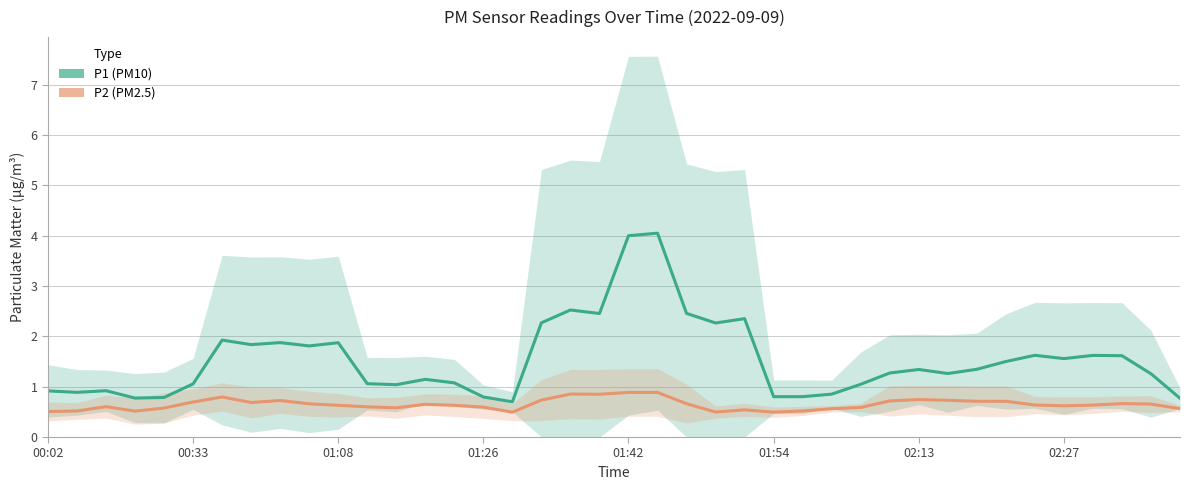

What is the difference between the second highest and minimum values in the P2 series?

0.4